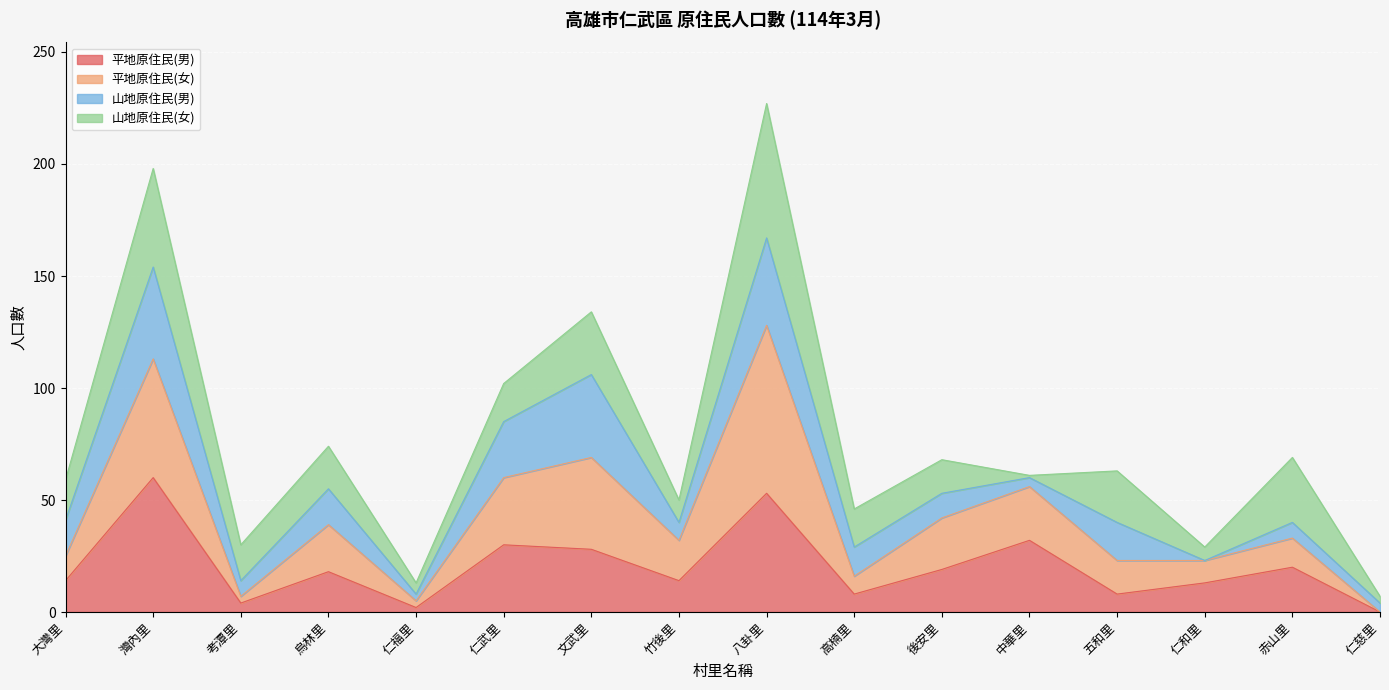

At which category does 平地原住民(男) reach its first local peak?

灣內里